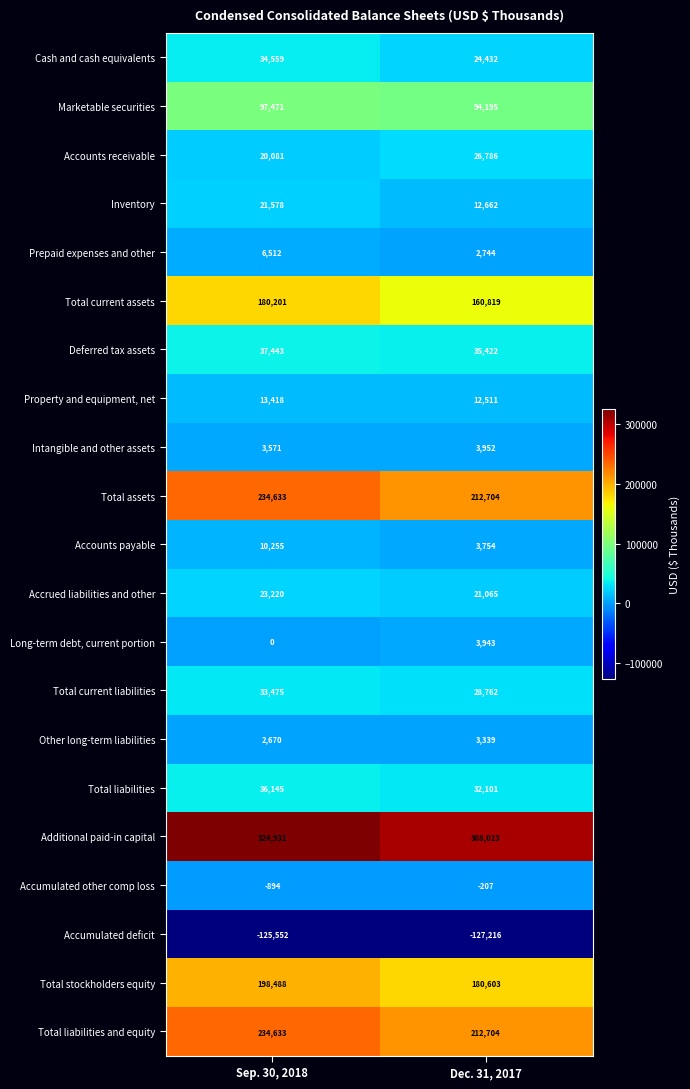

What is the difference between the highest and lowest values at Dec. 31, 2017?

435239